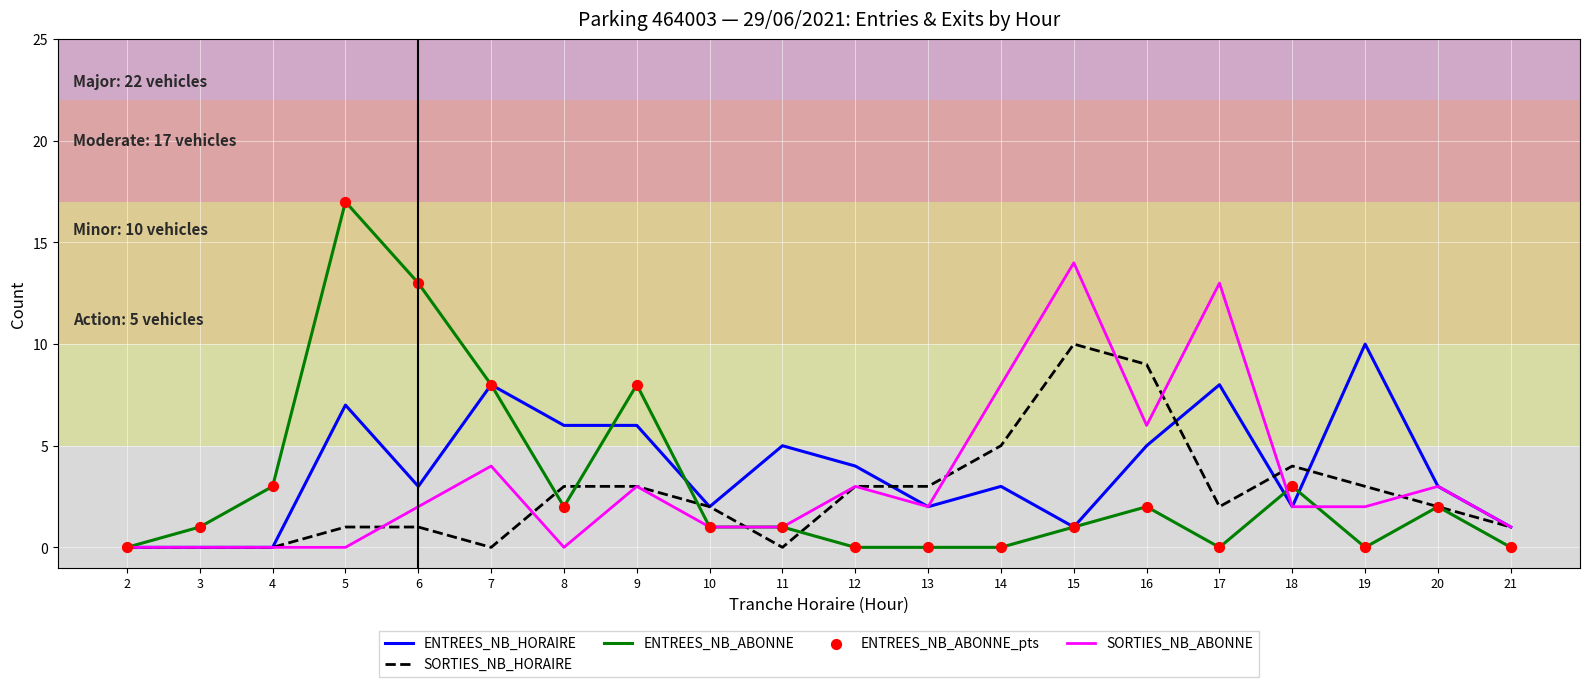

At how many categories does at least one series exceed 15?

1